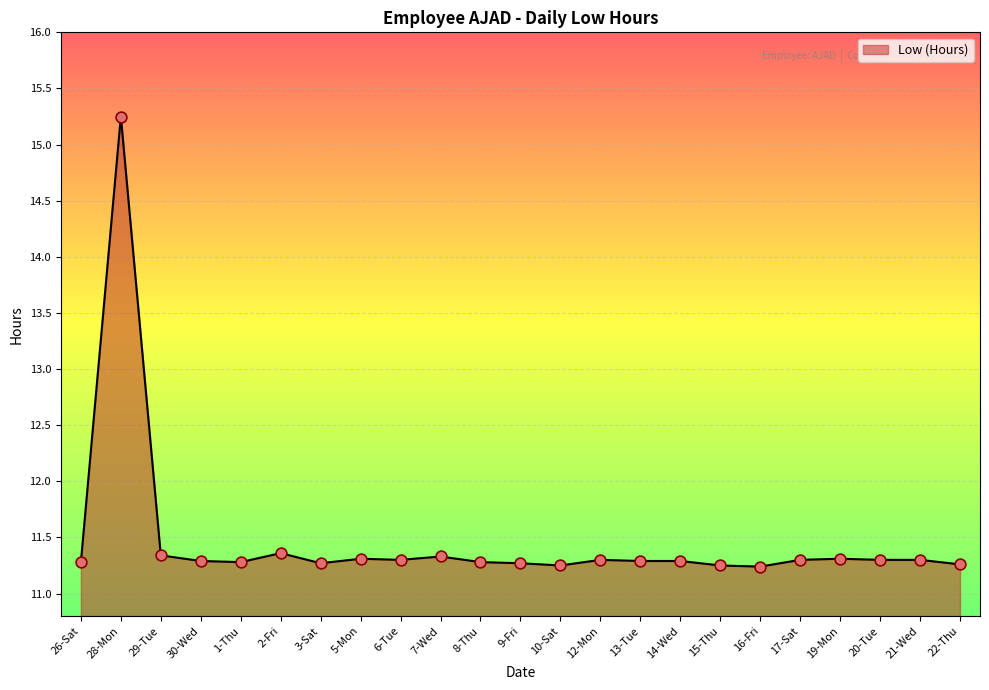

Approximately how many times larger is the value at 7-Wed compared to 22-Thu?

1.0